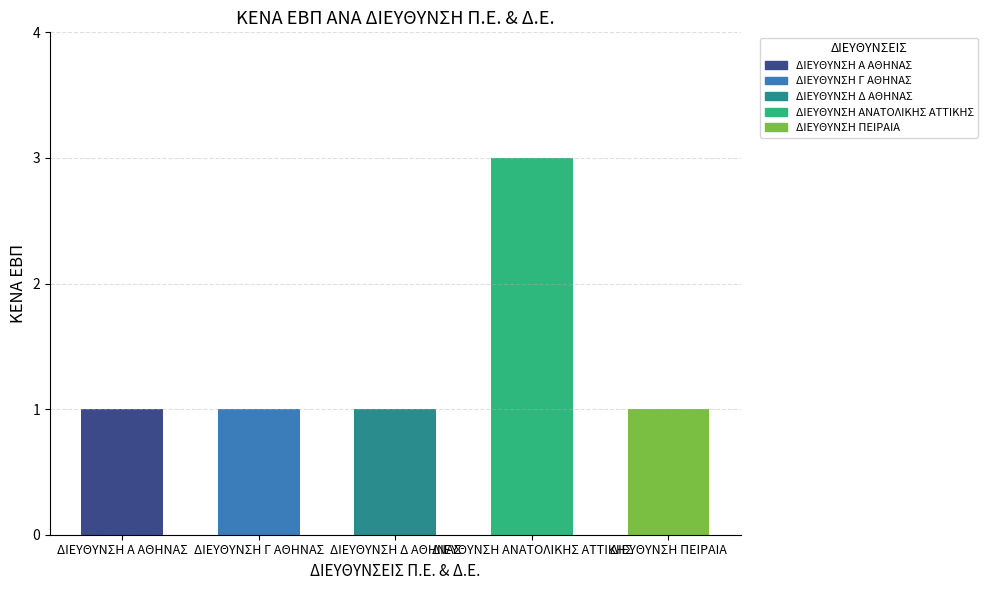

True or false: the data shows 3 at ΔΙΕΥΘΥΝΣΗ ΑΝΑΤΟΛΙΚΗΣ ΑΤΤΙΚΗΣ.

True